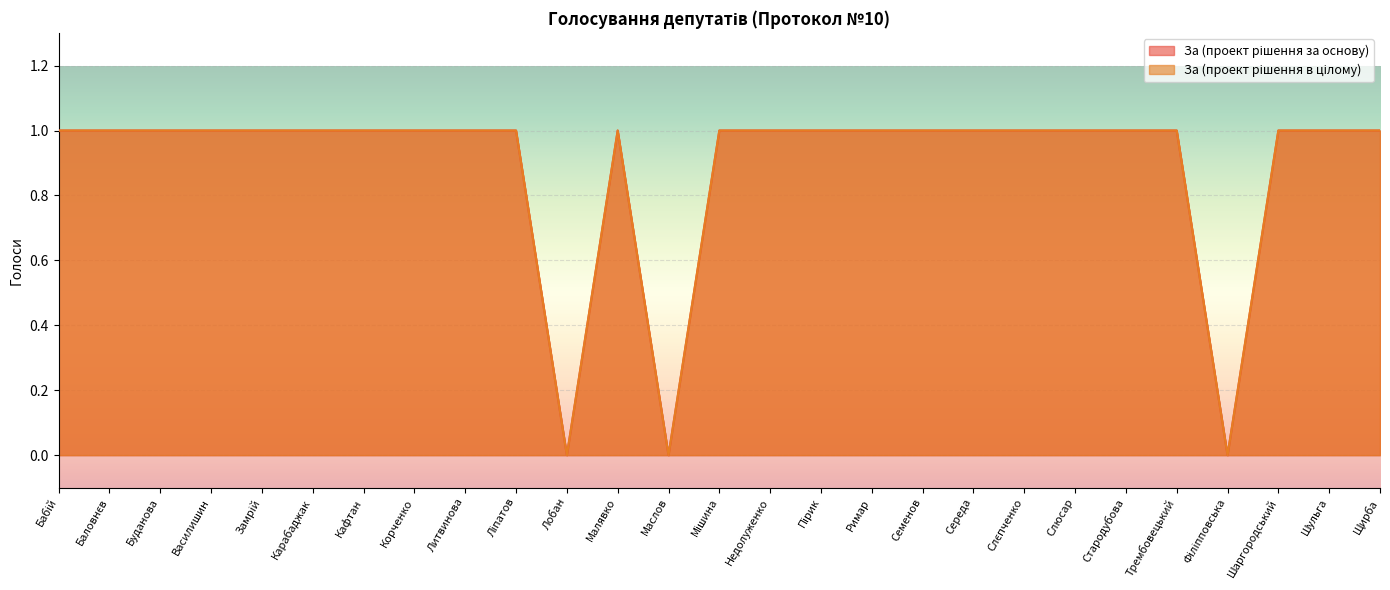

True or false: За (проект рішення за основу) and За (проект рішення в цілому) intersect in this chart.

False